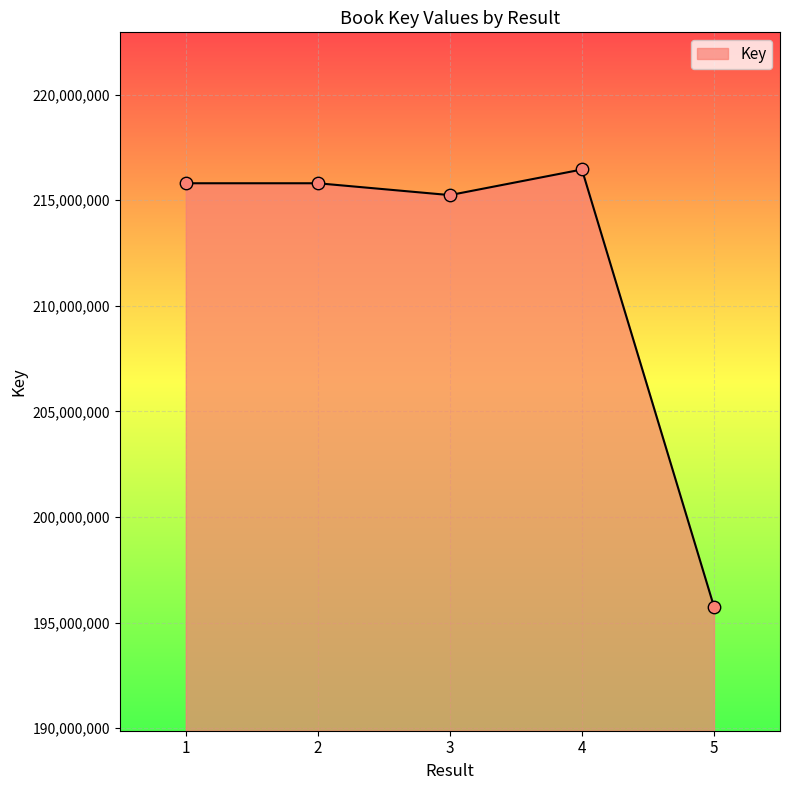

What is the change in value from 2 to 4?

+651414